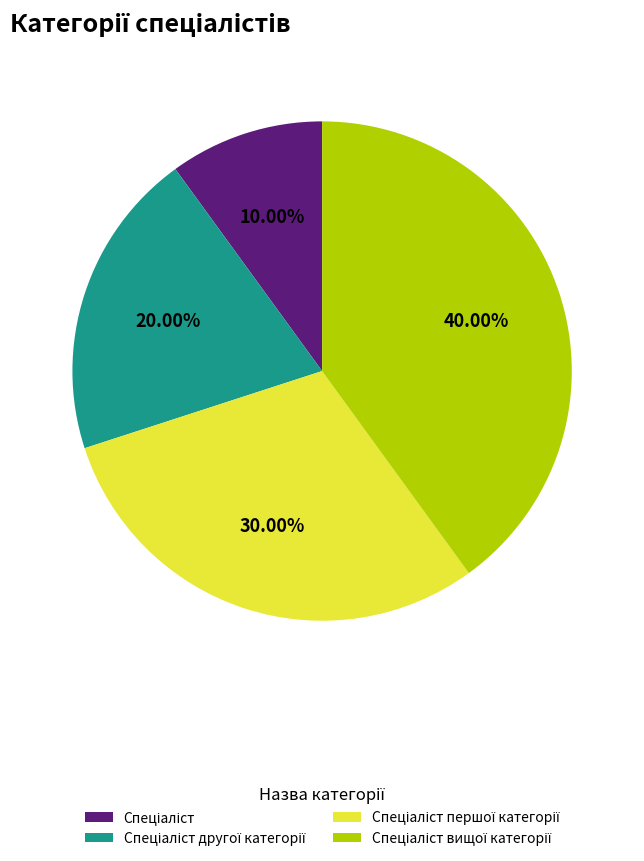

Is there any slice that represents more than half of the pie?

No